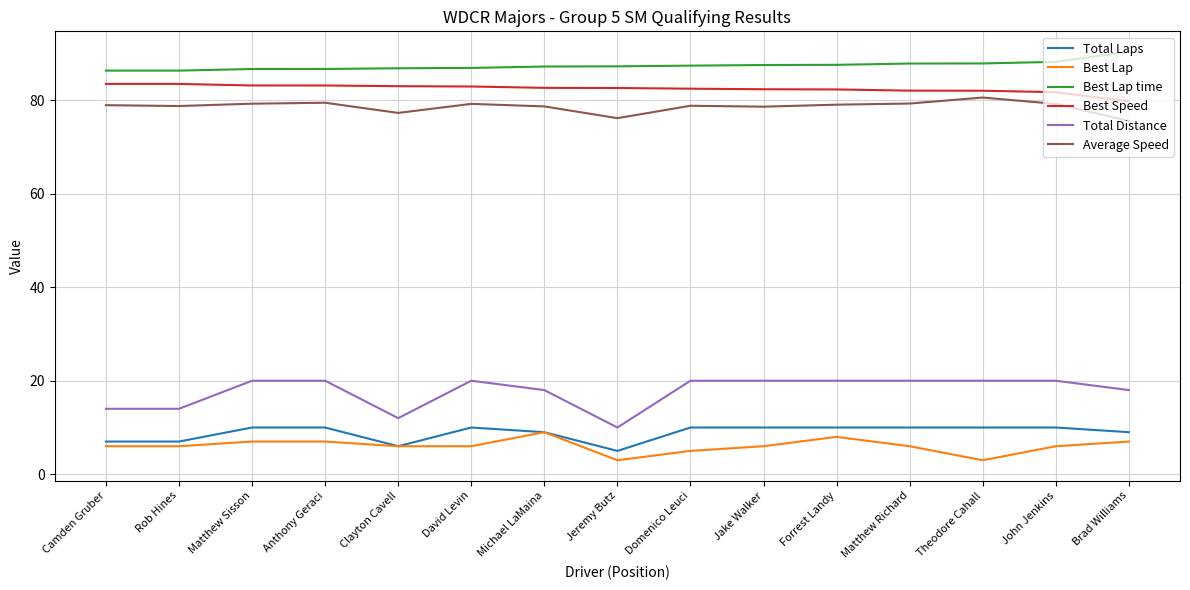

True or false: Total Distance and Best Lap cross at least once.

False